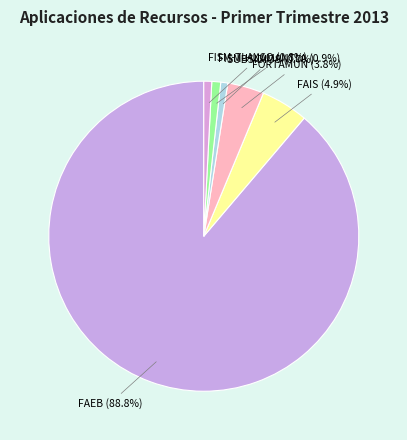

What is the largest slice in the pie chart?

FAEB